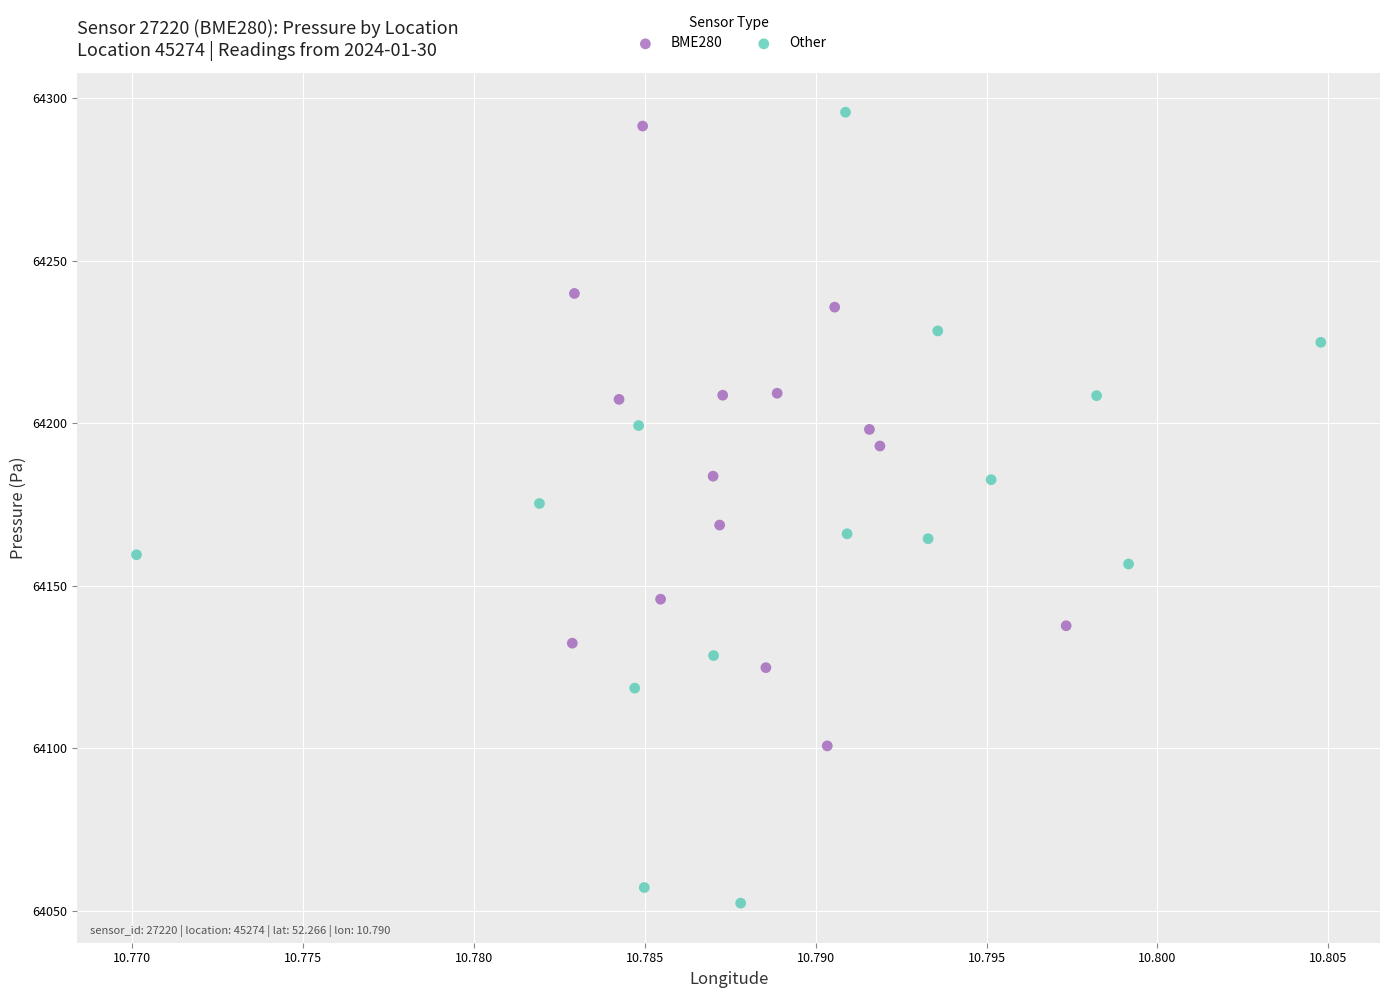

Which series has the widest spread of Y values?

Other